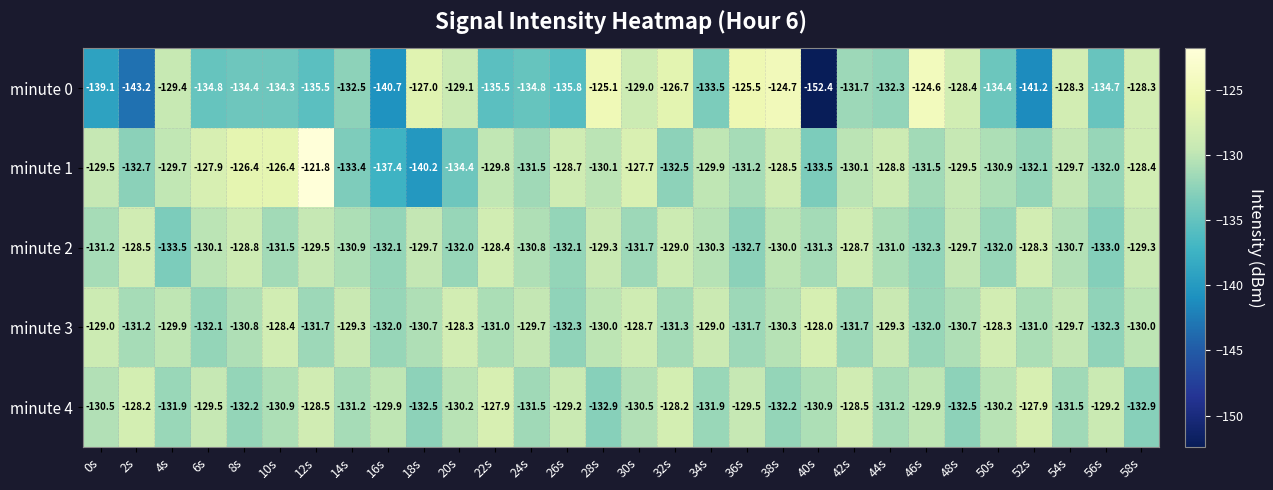

What is the total value across all series at 10s?

-651.5